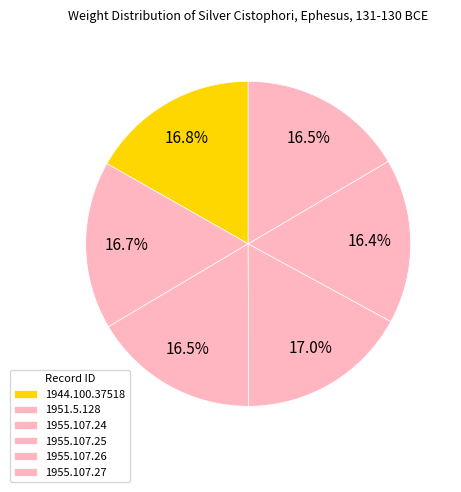

Is there a majority slice in this chart?

No